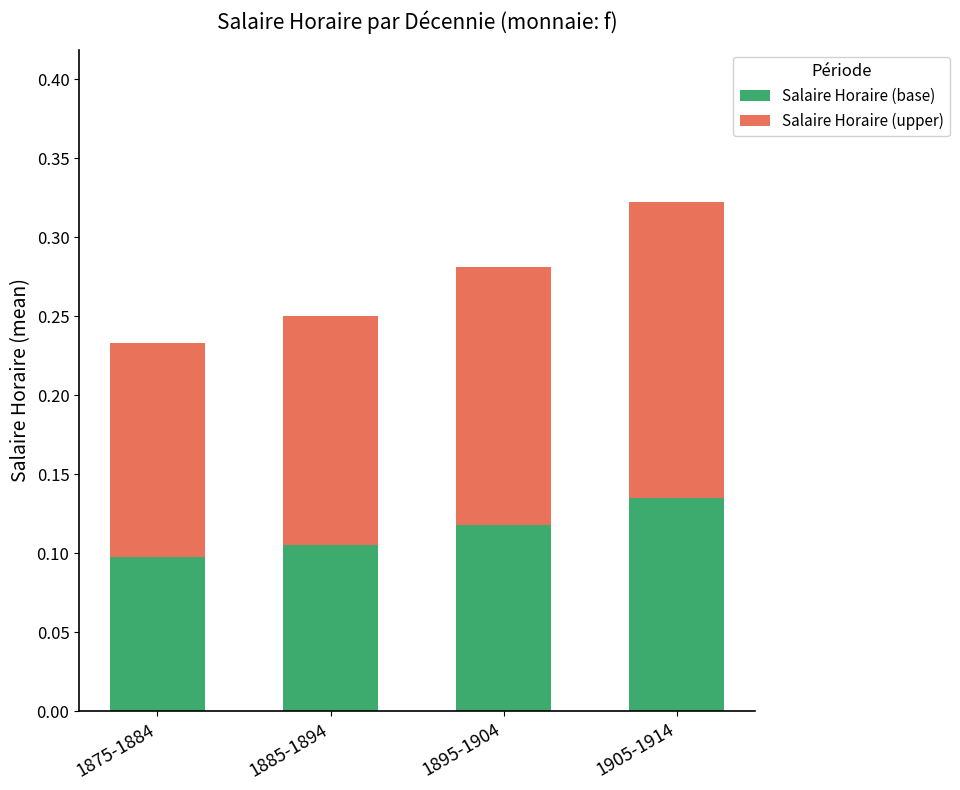

The value of Salaire Horaire (base) at 1895-1904 is 0.2. True or false?

False